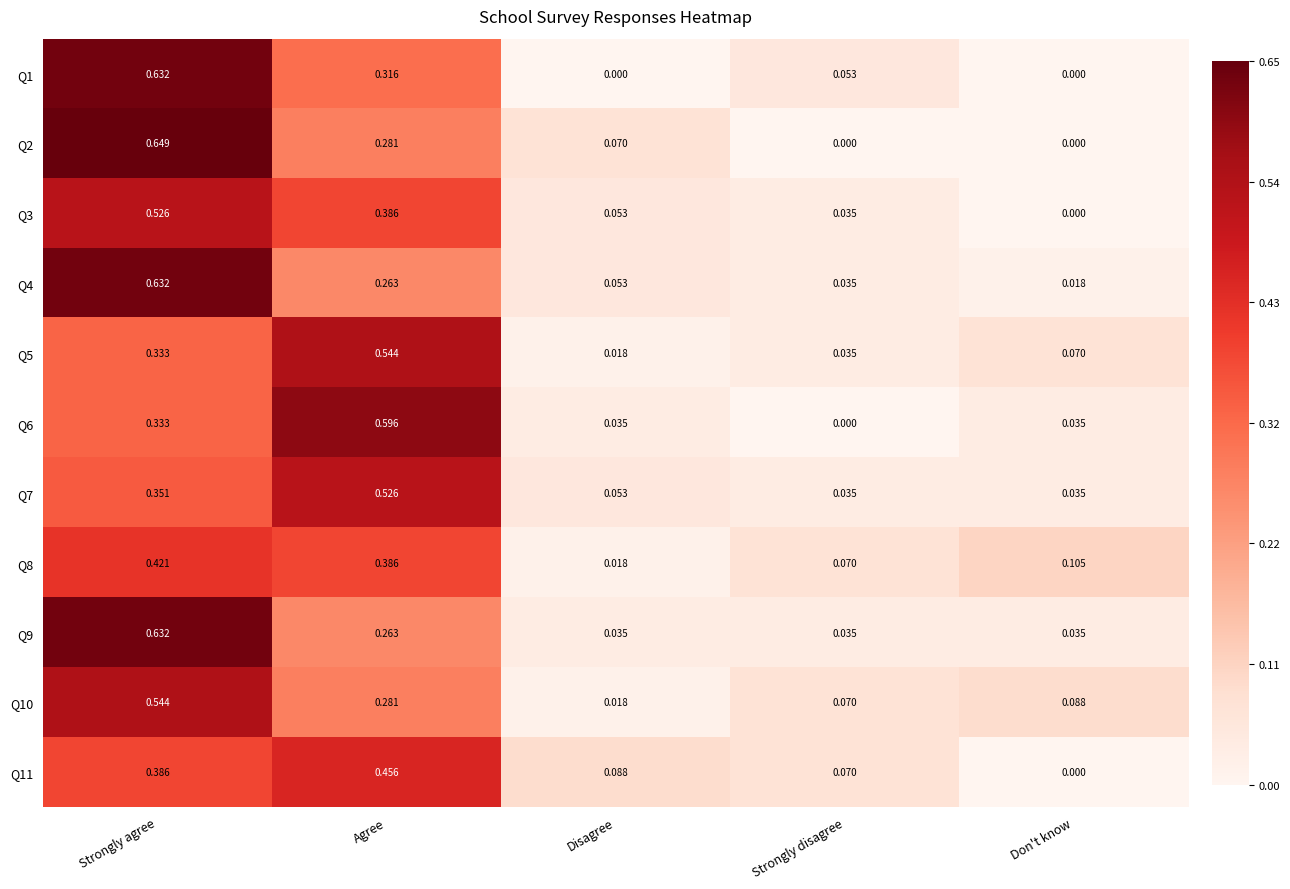

Count the number of data series in this chart.

11